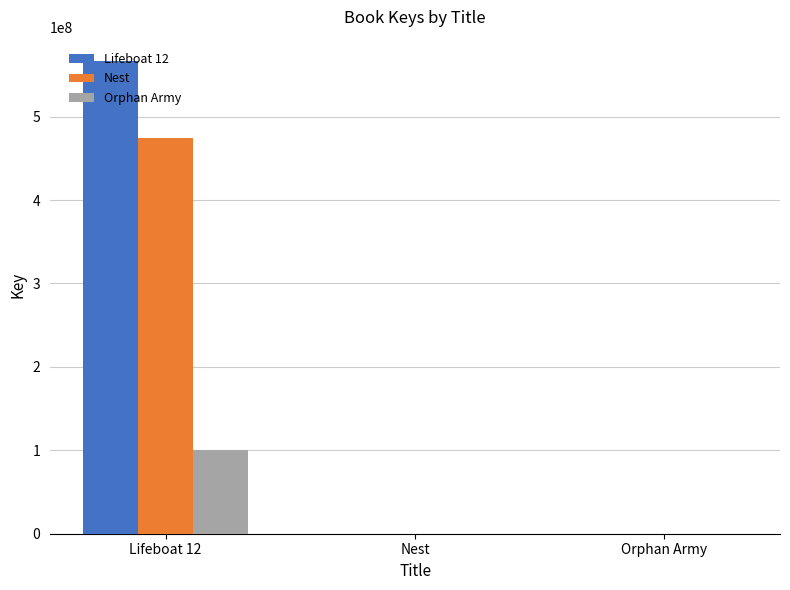

True or false: Orphan Army has a value of -46685920 at Nest.

False